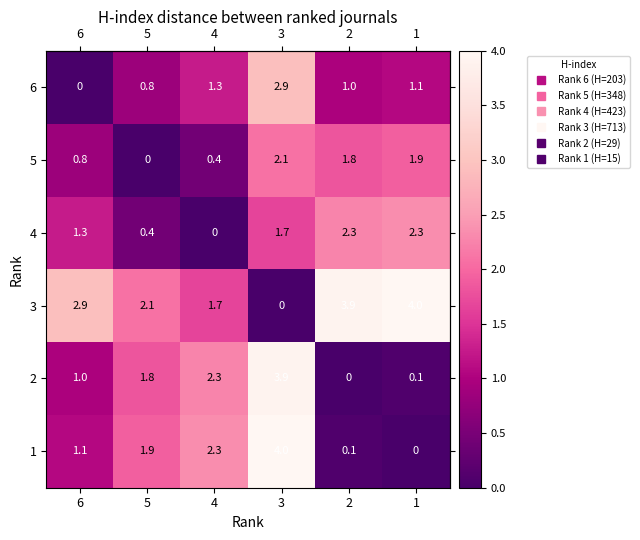

Is the value of 4 at 1 greater than the value of 6 at 4?

Yes